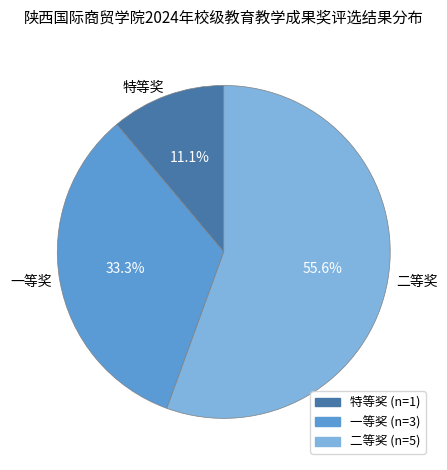

To the nearest percent, what is the difference between the 一等奖 and 二等奖 slice percentages?

22%